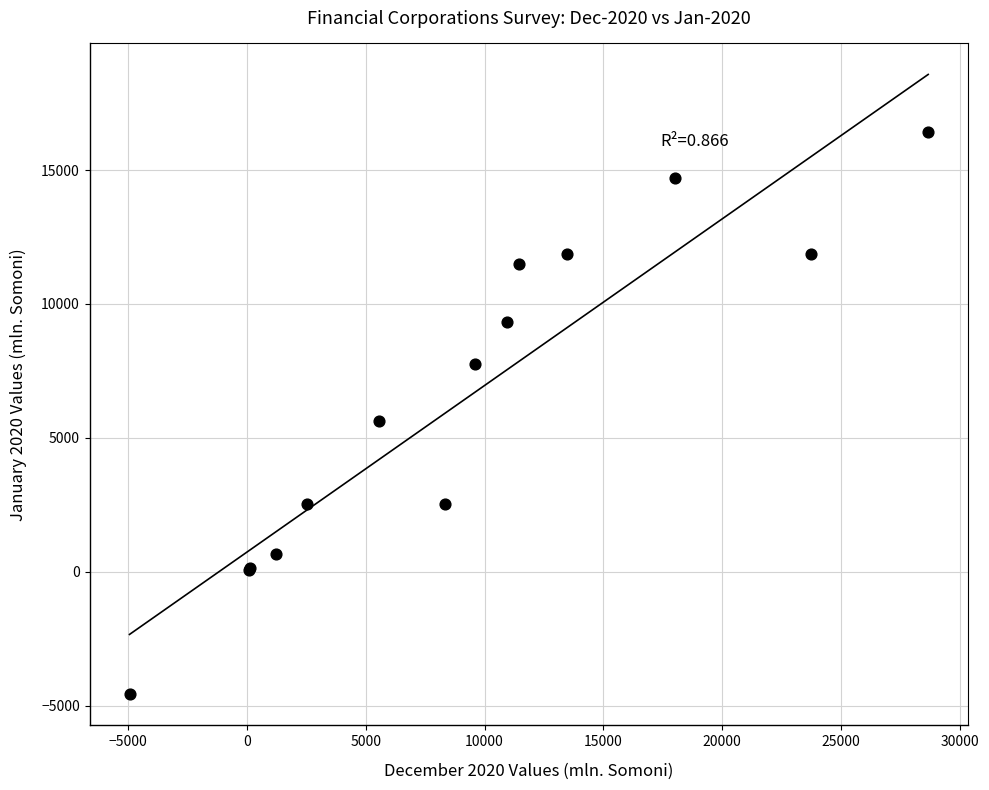

What Y value in the scatter plot is closest to 5924?

5632.4